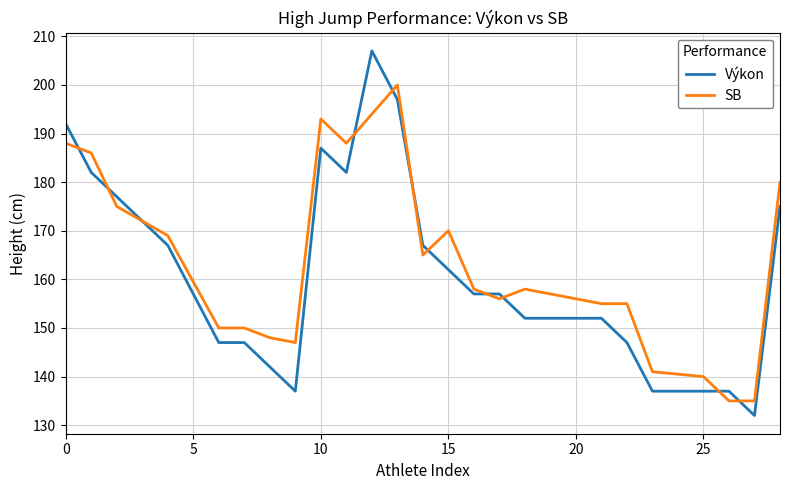

What is the highest value of the Výkon series?

207